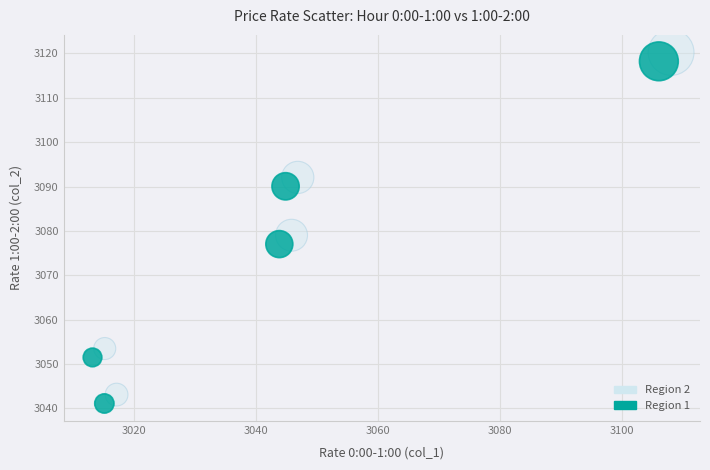

What are all the series names shown in the legend?

Region 2, Region 1